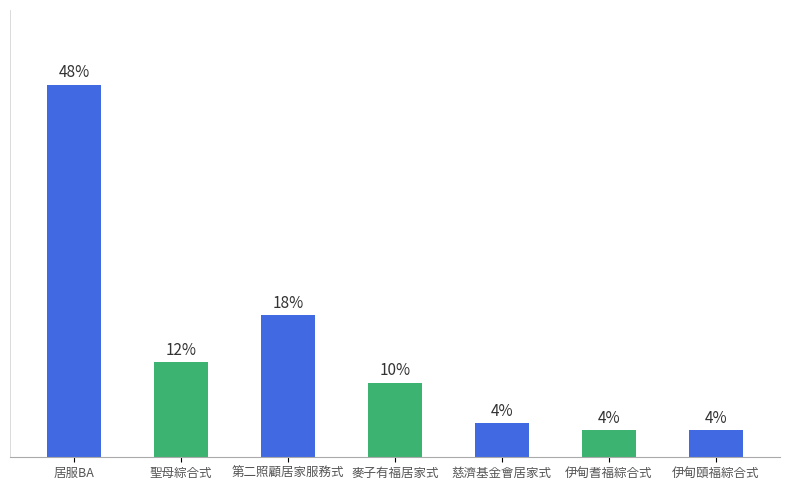

Does the chart contain any negative values?

No